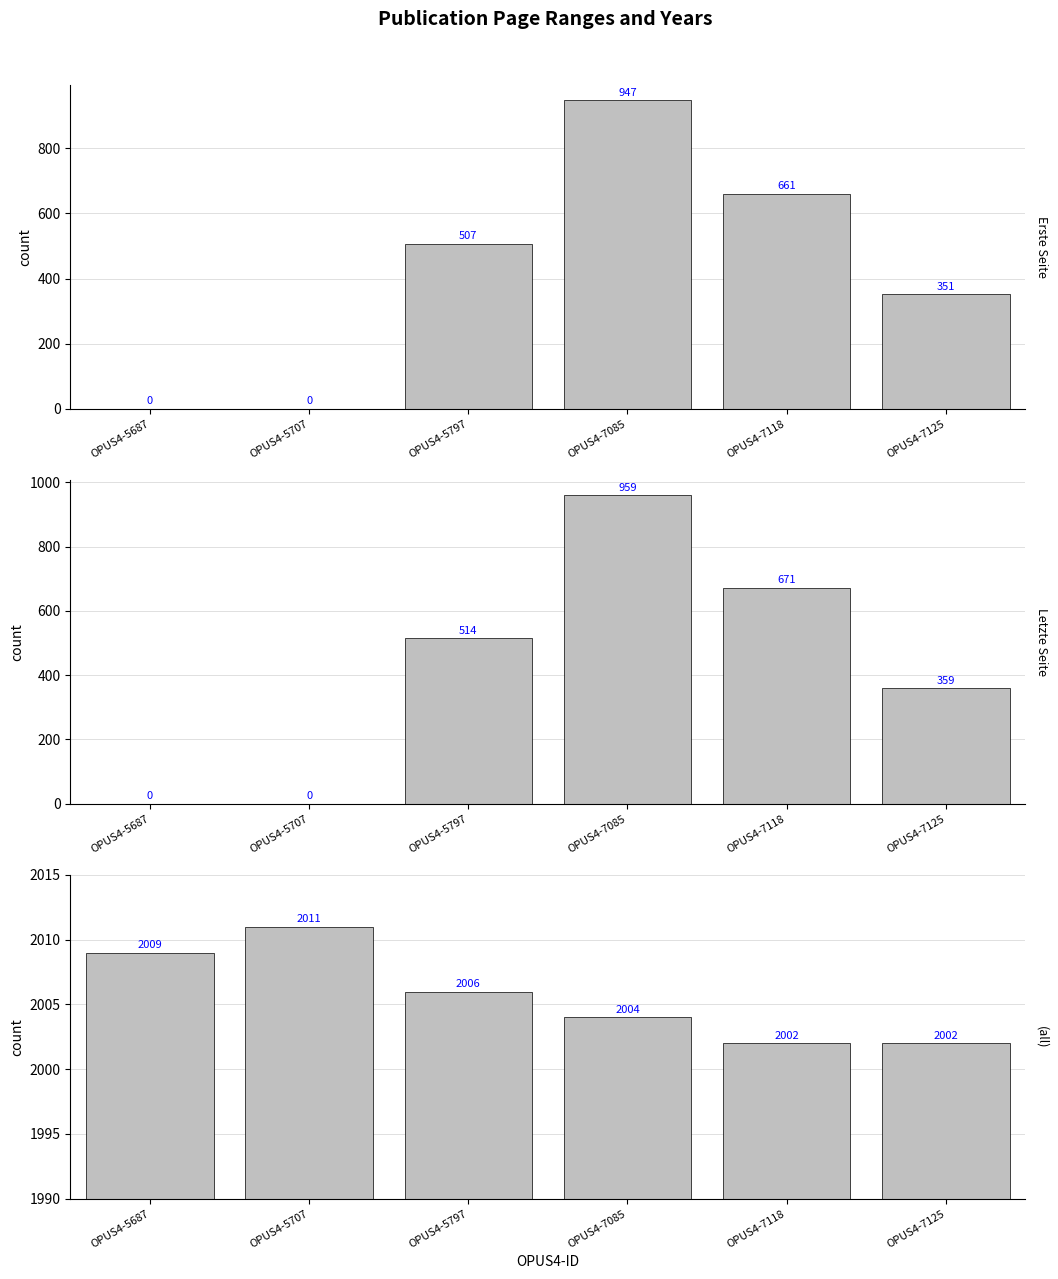

True or false: Erste Seite has a value of 351 at OPUS4-7125.

True